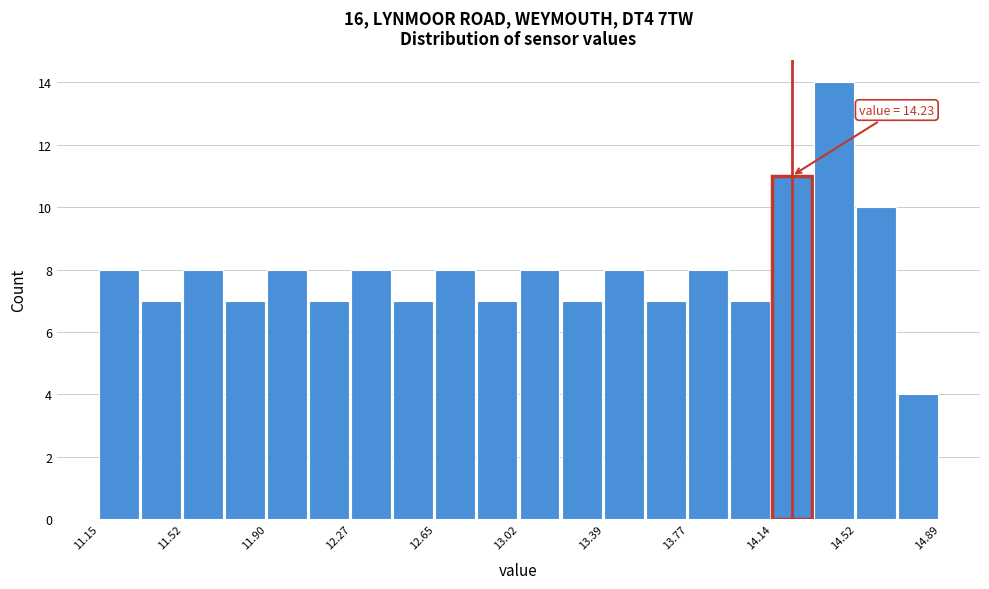

Read against the x-axis, roughly where is the centre of the tallest bar?

14.40